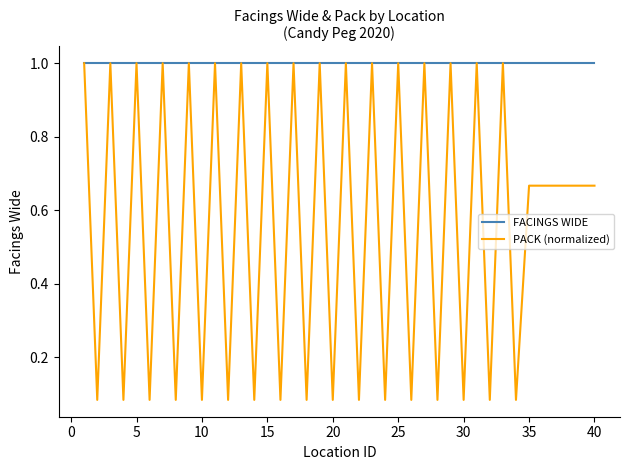

Which series has the largest total across all categories?

FACINGS WIDE